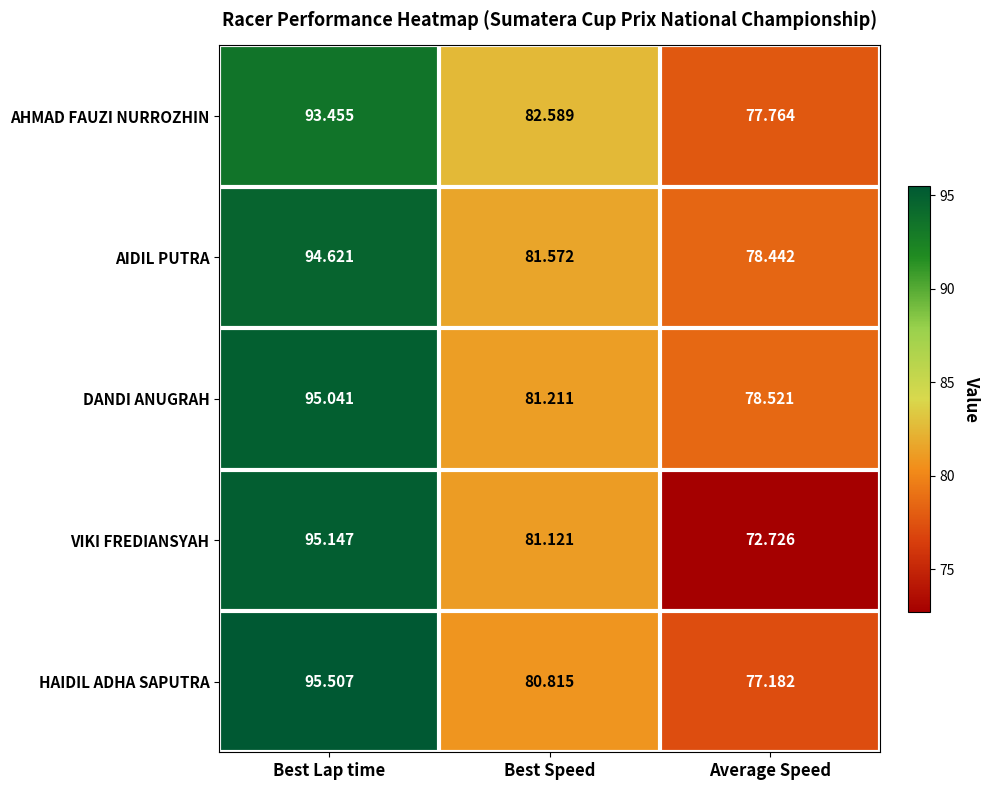

How many data points does each series have?

3